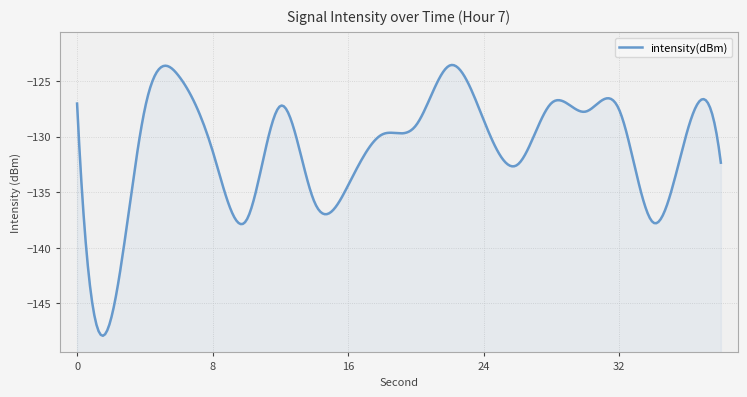

Reading left to right, transcribe all the data shown in this chart.

0=-127.0	2=-146.4	4=-127.5	6=-124.5	8=-131.3	10=-137.5	12=-127.2	14=-135.8	16=-134.4	18=-129.8	20=-129.0	22=-123.6	24=-128.5	26=-132.5	28=-127.0	30=-127.8	32=-127.6	34=-137.7	36=-129.6	38=-132.3